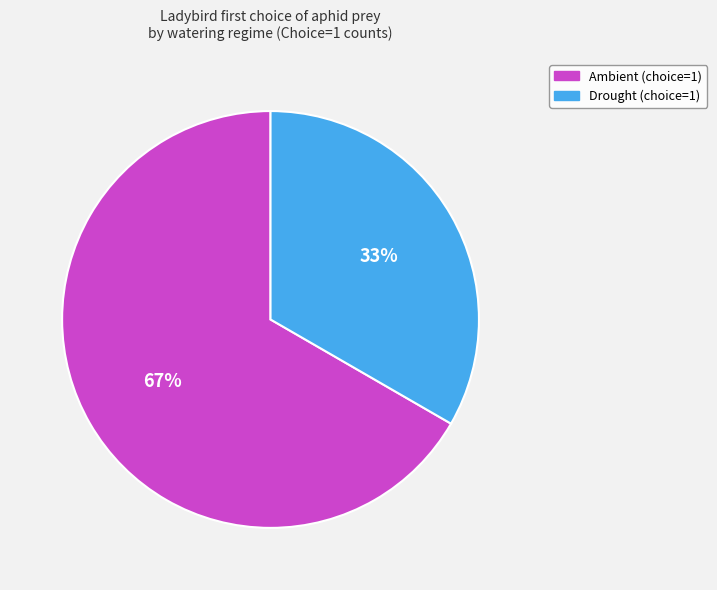

Is there any slice that represents more than half of the pie?

Yes